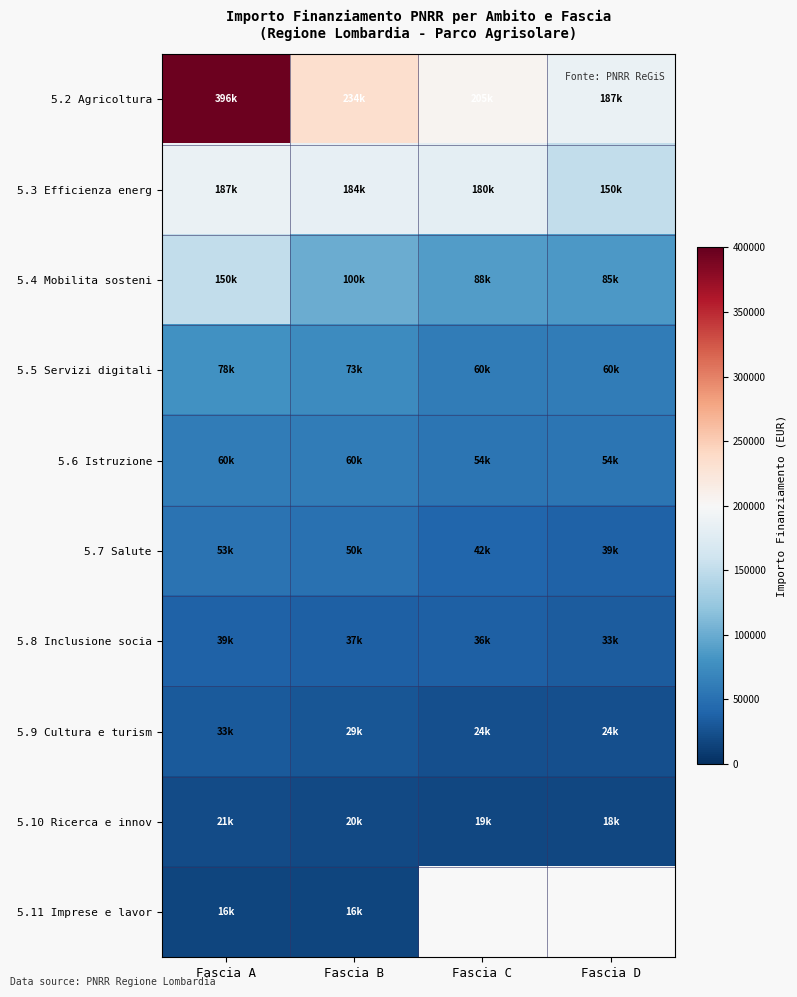

List the labels in order of 5.3 Efficienza energ value, largest first.

Fascia A, Fascia B, Fascia C, Fascia D